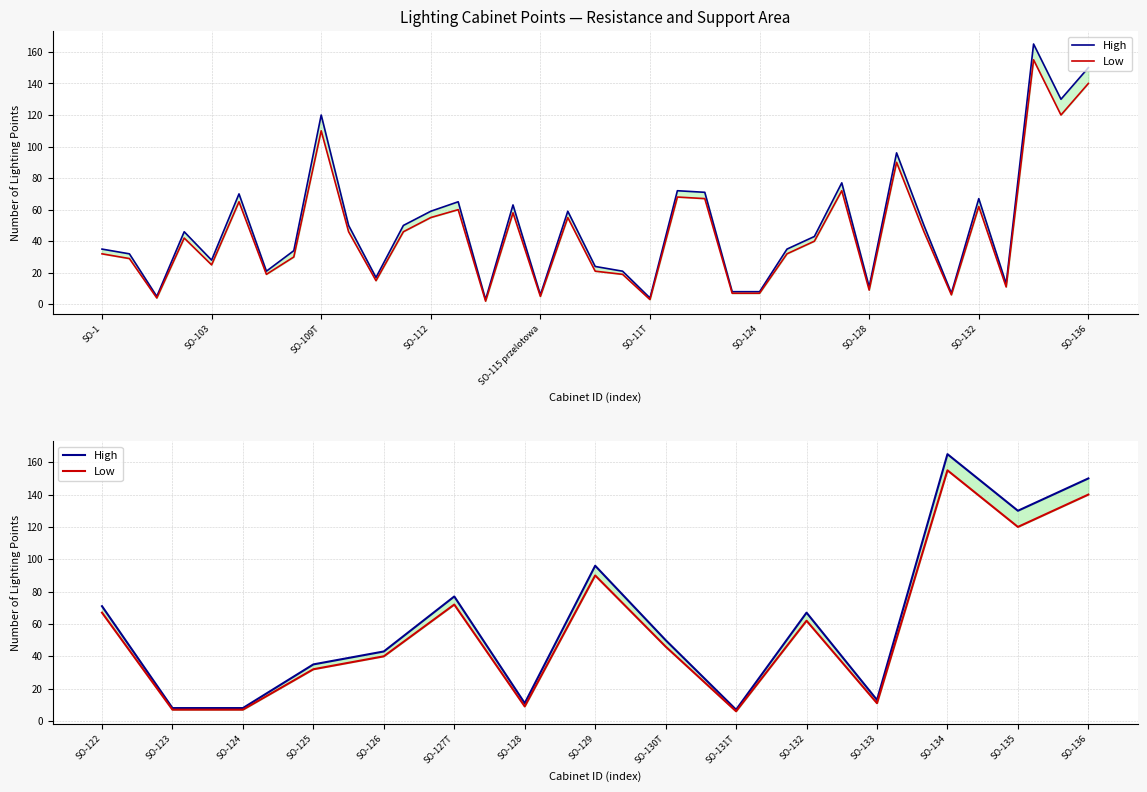

What value does the High series have at SO-125, to the nearest 50?

50